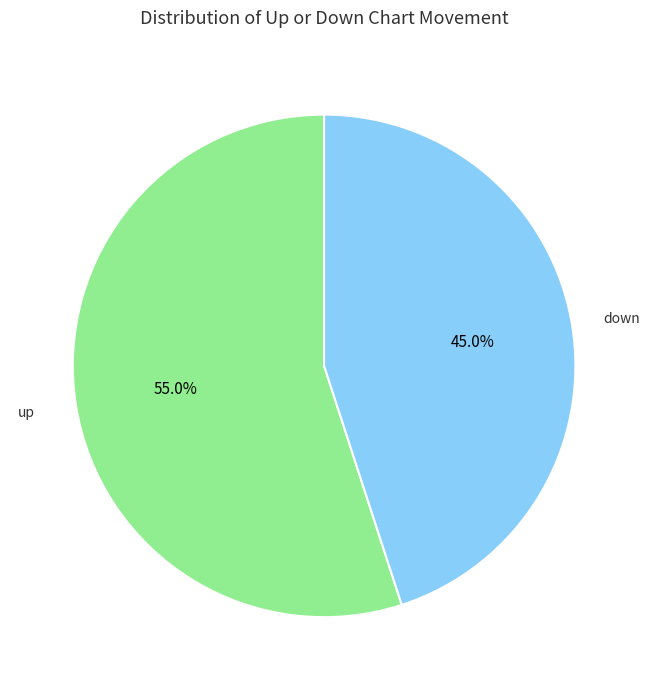

How many segments does this pie chart have?

2